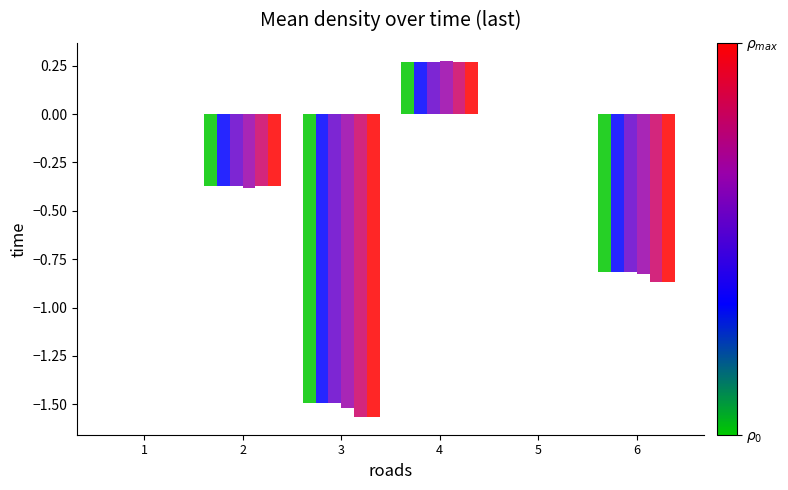

Count the number of data series in this chart.

6